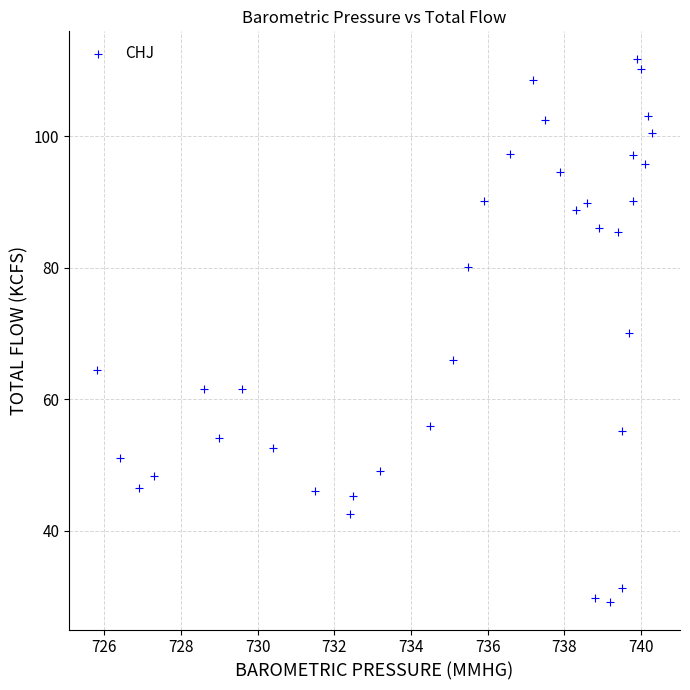

What is the range of X values (max minus min)?

14.5